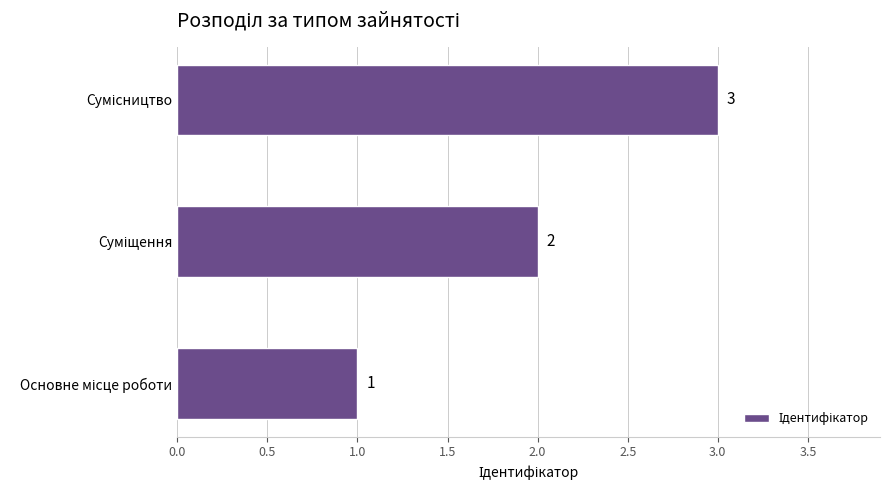

Count the values in the range 1 to 3.

3